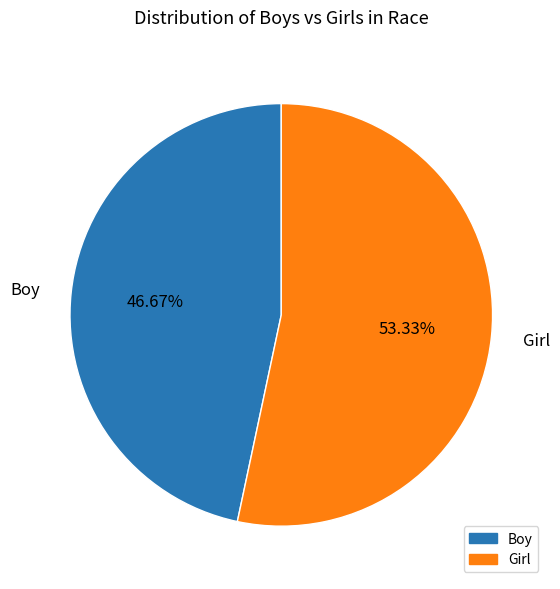

Count the number of slices in the pie.

2